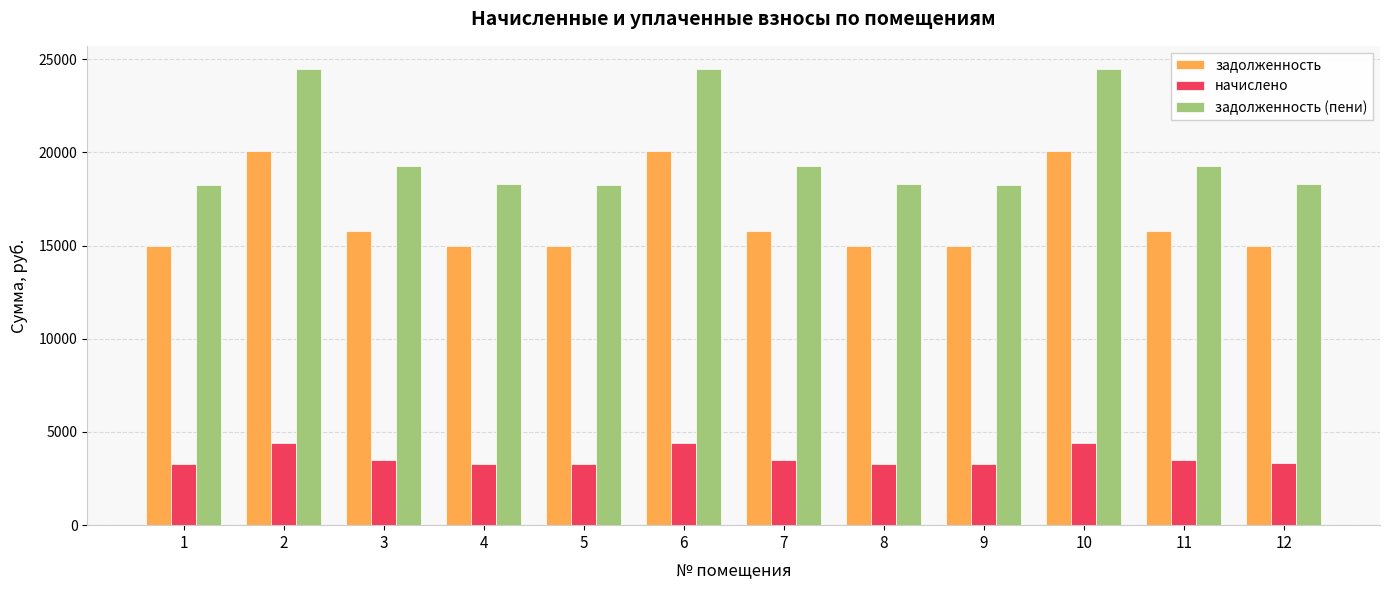

What value does the начислено series have at 8?

3303.4